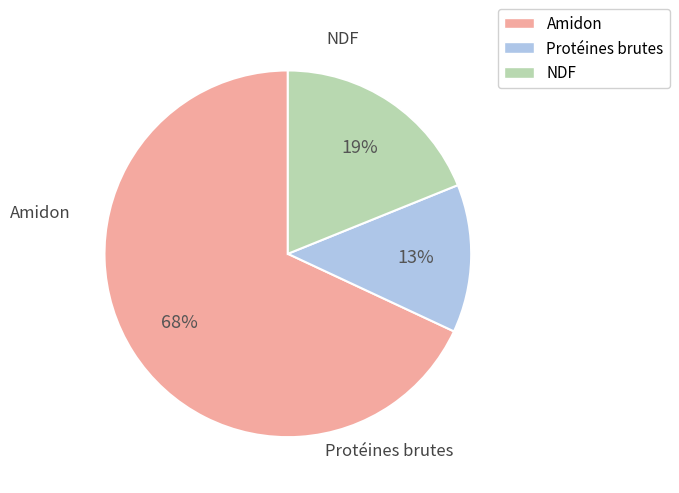

What is the smallest slice in the pie chart?

Protéines brutes